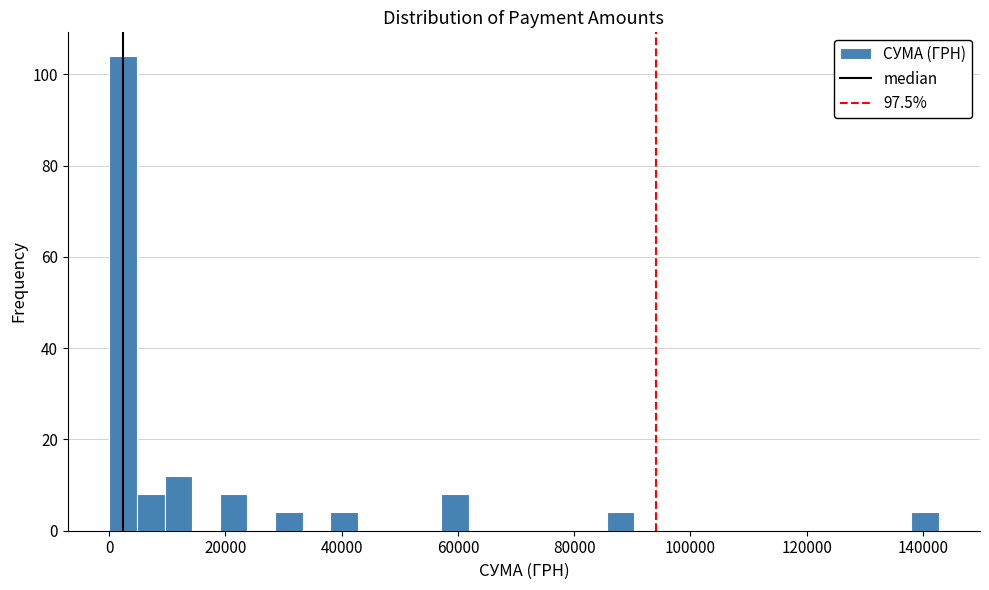

Around what value on the x-axis is the tallest bar? Give the approximate position of its centre, as read against the axis.

2000